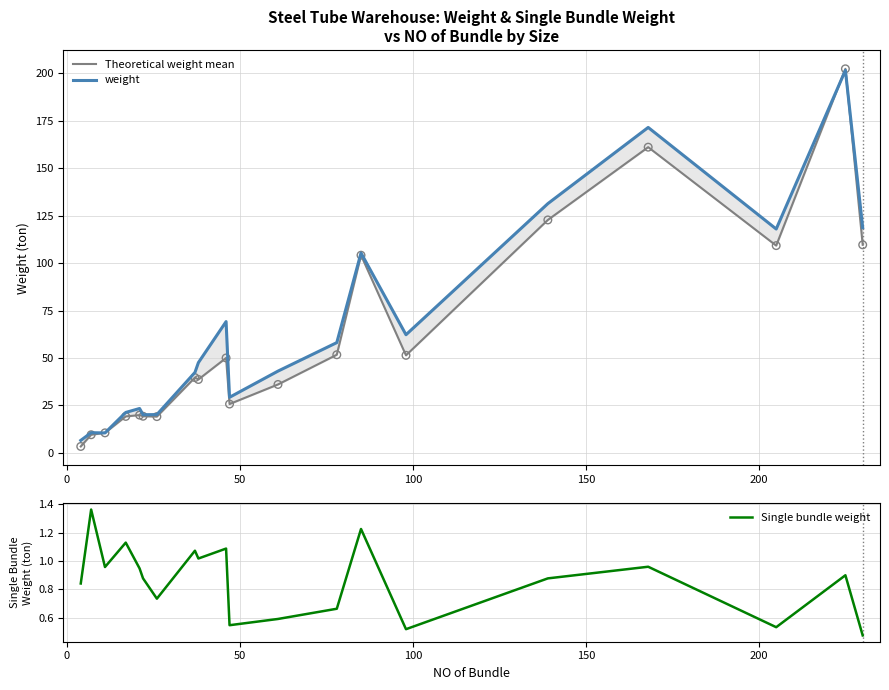

Which series has the largest Y range (max minus min)?

Theoretical weight mean